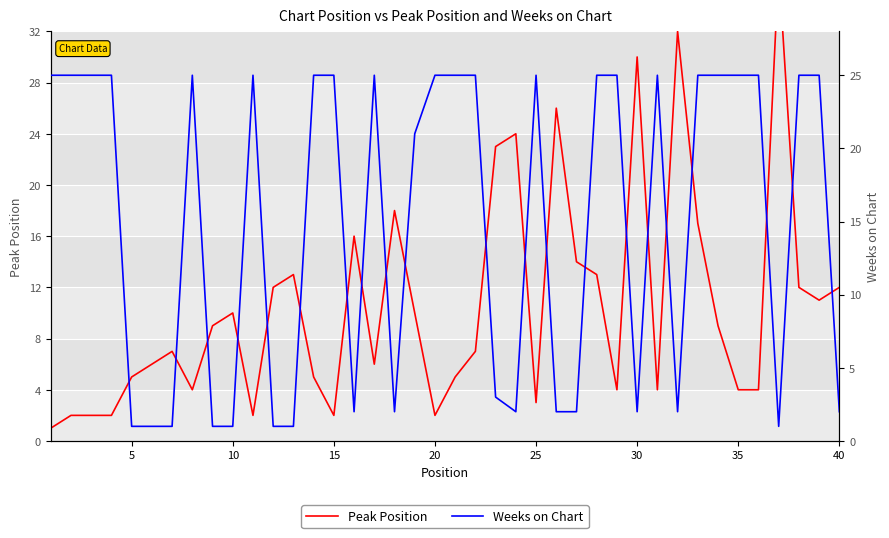

What is the minimum value for Weeks on Chart?

1